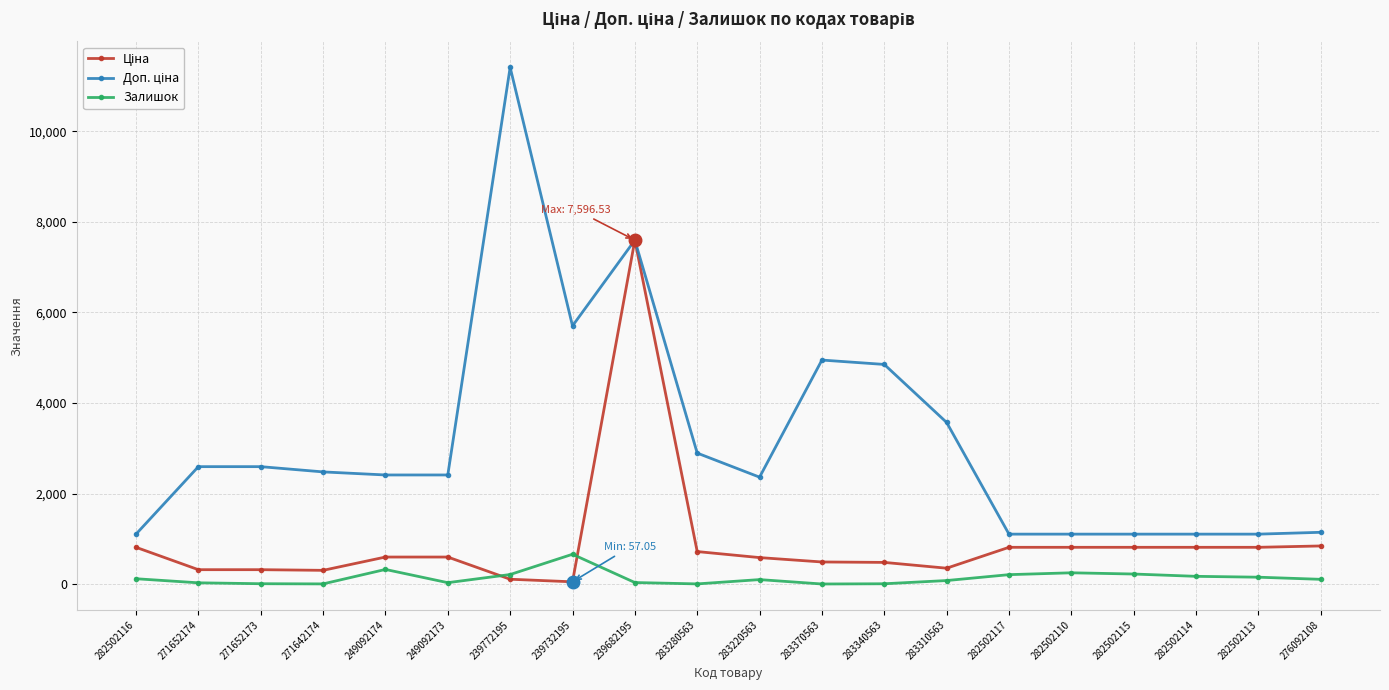

Is it true that Залишок equals 85.0 at 283310563?

True